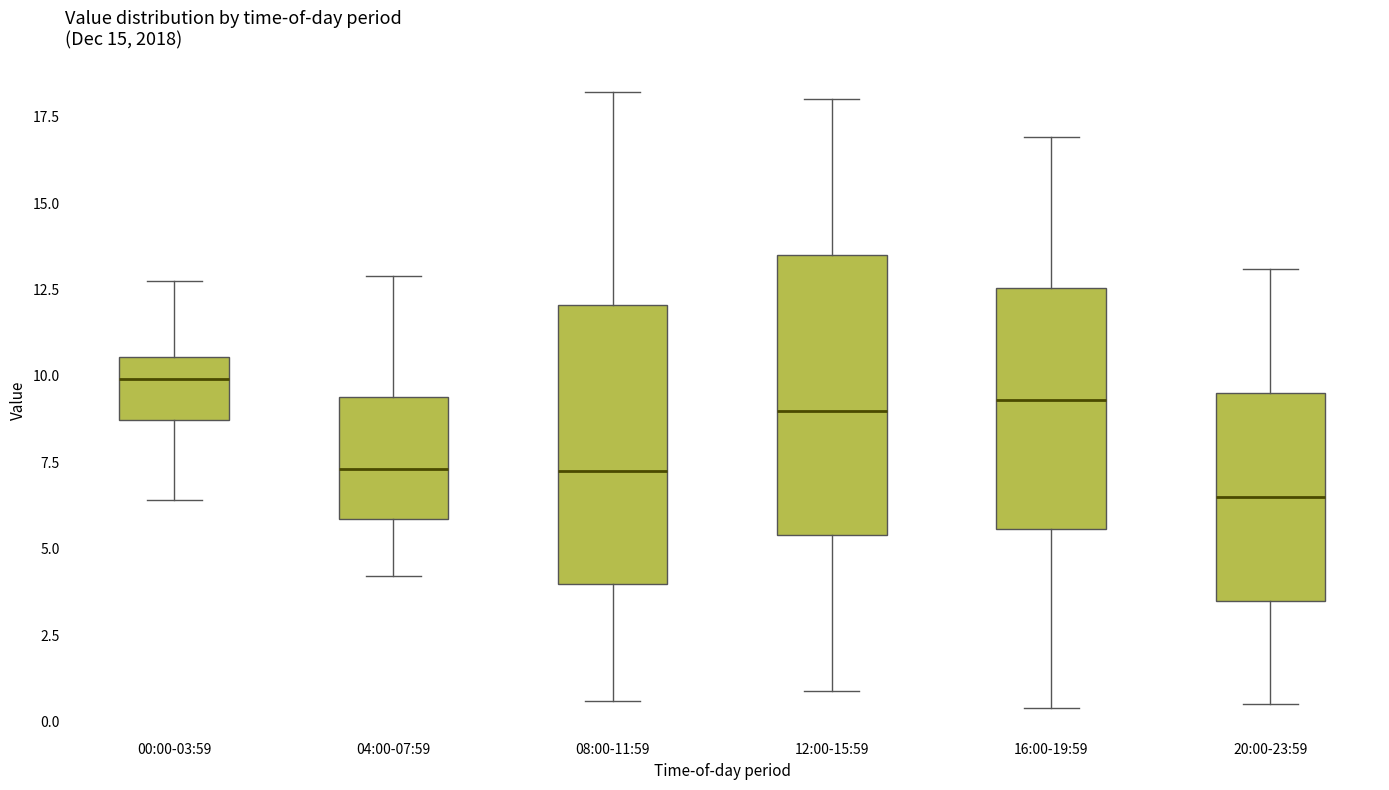

Reading left to right, read every box against the y-axis: the position of its median line, the range the box covers, and the ends of its whiskers. The values are not printed on the chart, so give them approximately, as read against the axis.

00:00-03:59: median 10.0, box 8.5 to 10.5, whiskers 6.5 to 13.0
04:00-07:59: median 7.5, box 6.0 to 9.5, whiskers 4.0 to 13.0
08:00-11:59: median 7.5, box 4.0 to 12.0, whiskers 0.5 to 18.0
12:00-15:59: median 9.0, box 5.5 to 13.5, whiskers 1.0 to 18.0
16:00-19:59: median 9.5, box 5.5 to 12.5, whiskers 0.5 to 17.0
20:00-23:59: median 6.5, box 3.5 to 9.5, whiskers 0.5 to 13.0